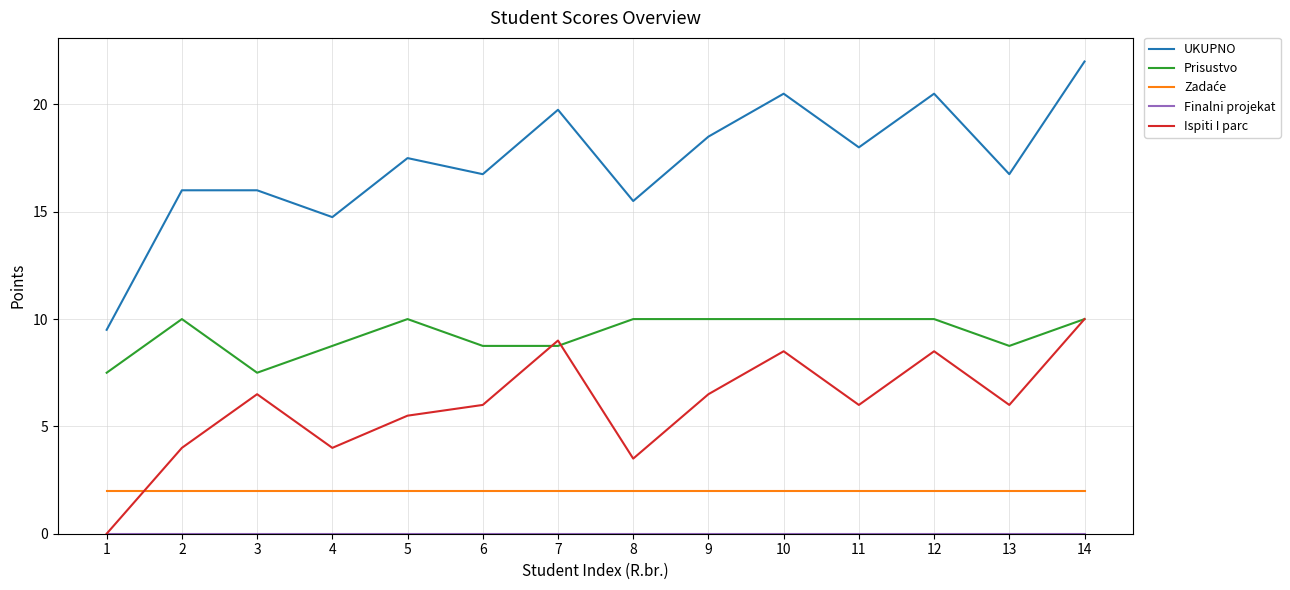

What is the difference between the highest and lowest values at 12?

20.5